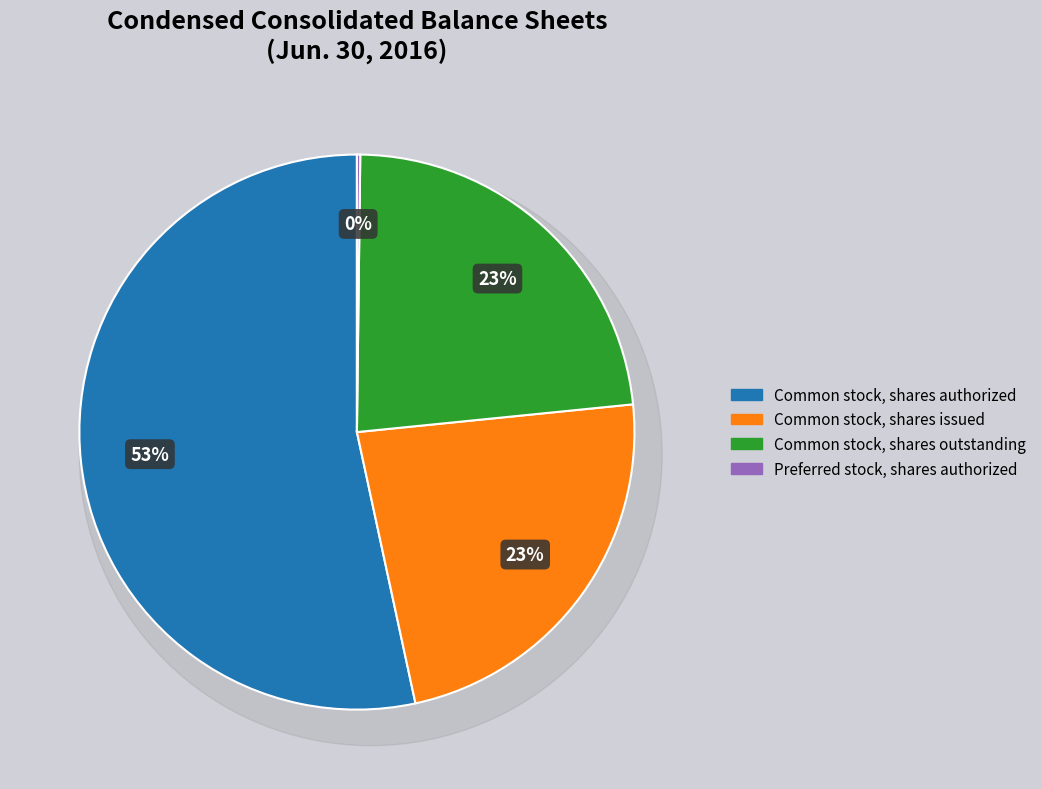

To the nearest percent, what is the difference between the Preferred stock, shares outstanding and Common stock, shares issued slice percentages?

23%